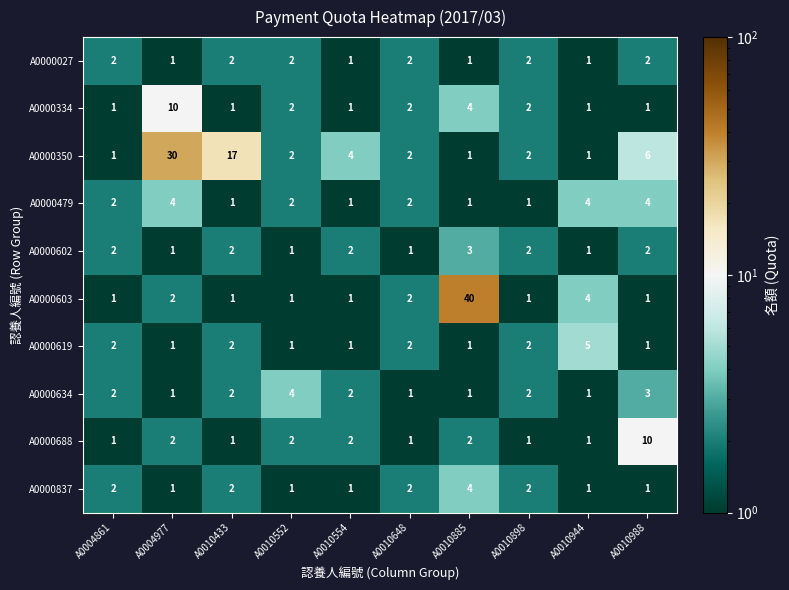

Read the A0000603 value at A0010944, to the nearest 5.

5